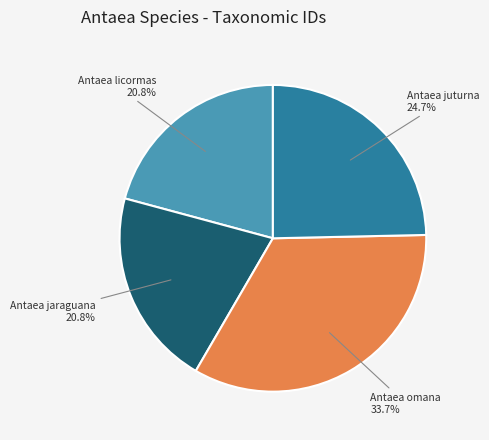

Does any single category account for the majority?

No